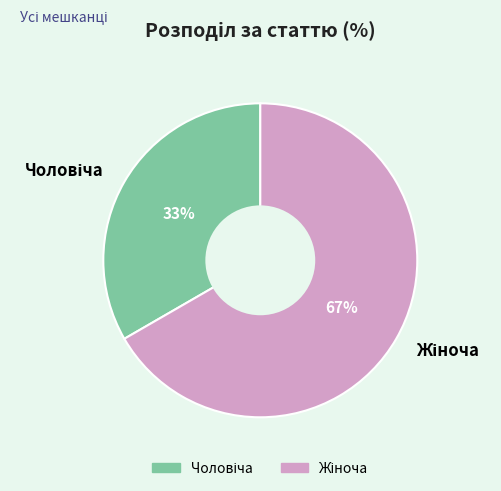

To the nearest percent, what is the average slice percentage?

50%